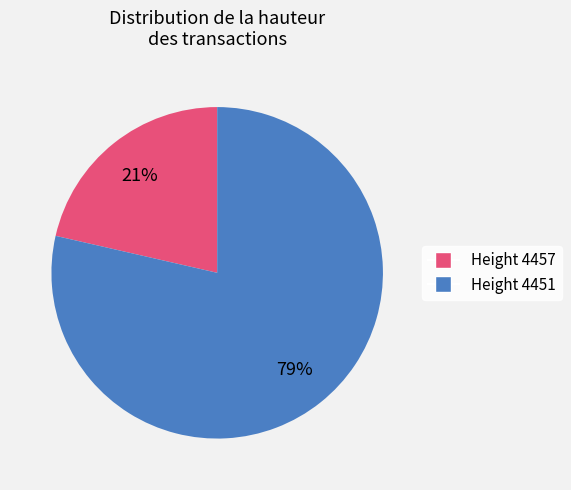

True or false: Height 4451 accounts for 79% of the total.

True